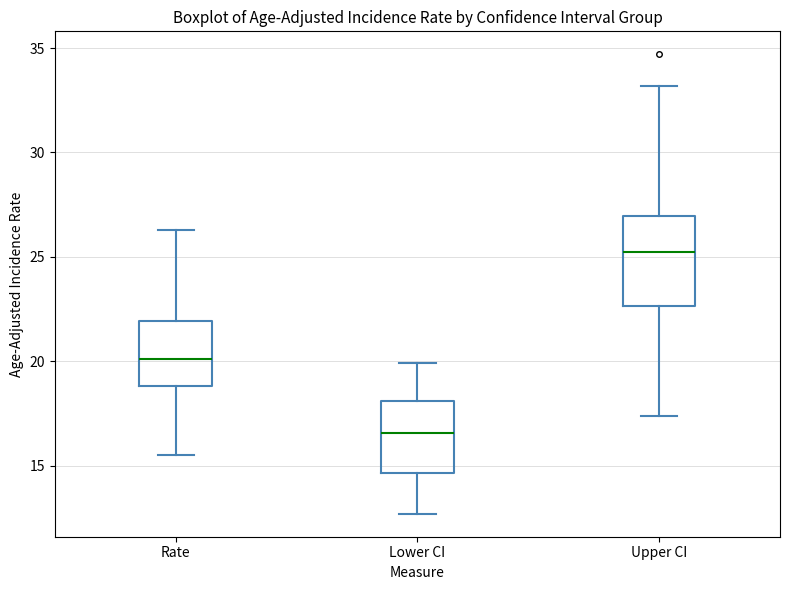

Reading left to right, read every box against the y-axis: the position of its median line, the range the box covers, and the ends of its whiskers. The values are not printed on the chart, so give them approximately, as read against the axis.

Rate: median 20.0, box 19.0 to 22.0, whiskers 15.5 to 26.5
Lower CI: median 16.5, box 14.5 to 18.0, whiskers 12.5 to 20.0
Upper CI: median 25.5, box 22.5 to 27.0, whiskers 17.5 to 33.0